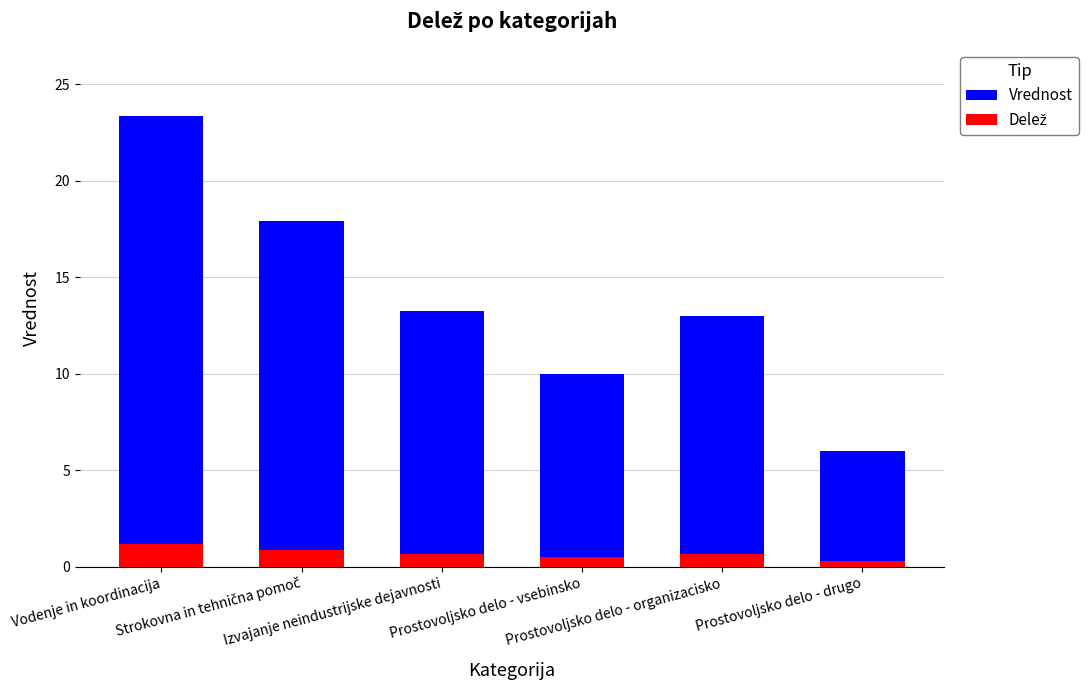

List the series in order of their peak value, lowest first.

Delež, Vrednost